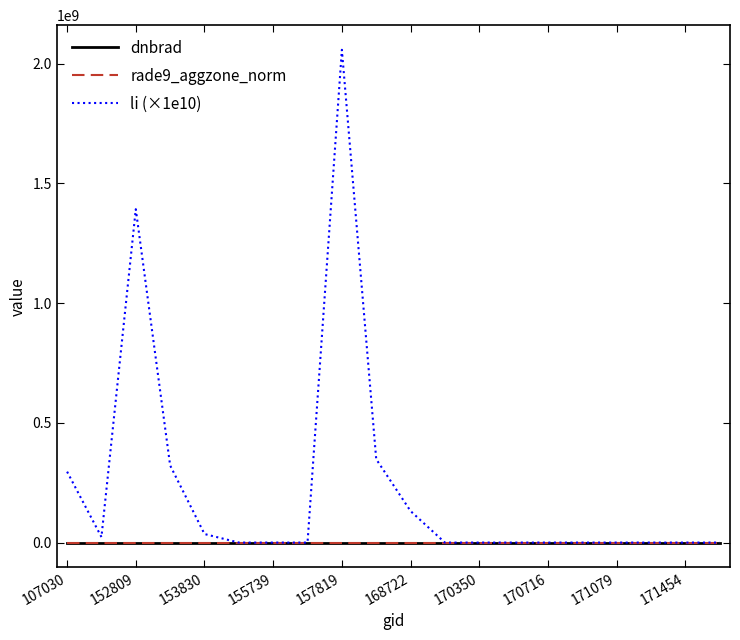

What is the maximum value shown in the chart?

2057589208.4